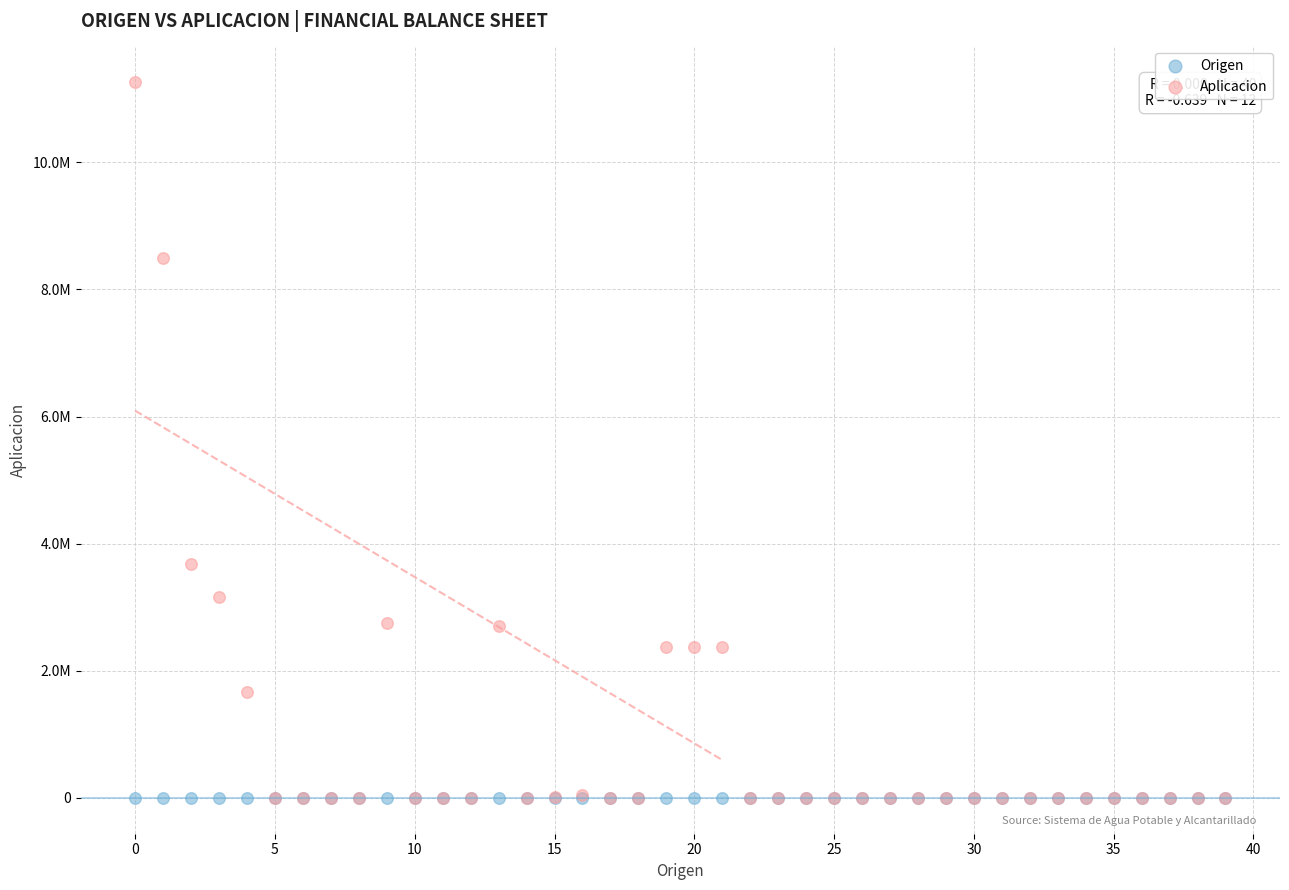

What are all the series names shown in the legend?

Origen, Aplicacion